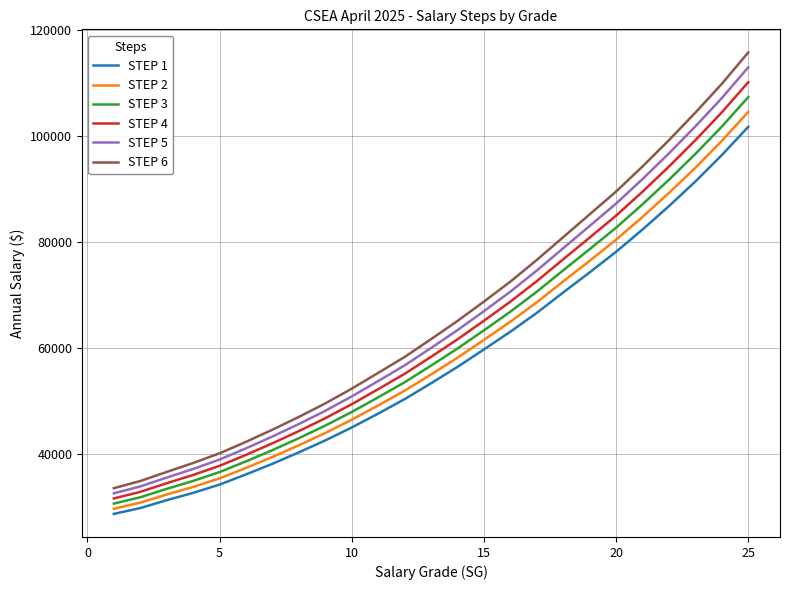

True or false: STEP 5 and STEP 1 intersect in this chart.

False